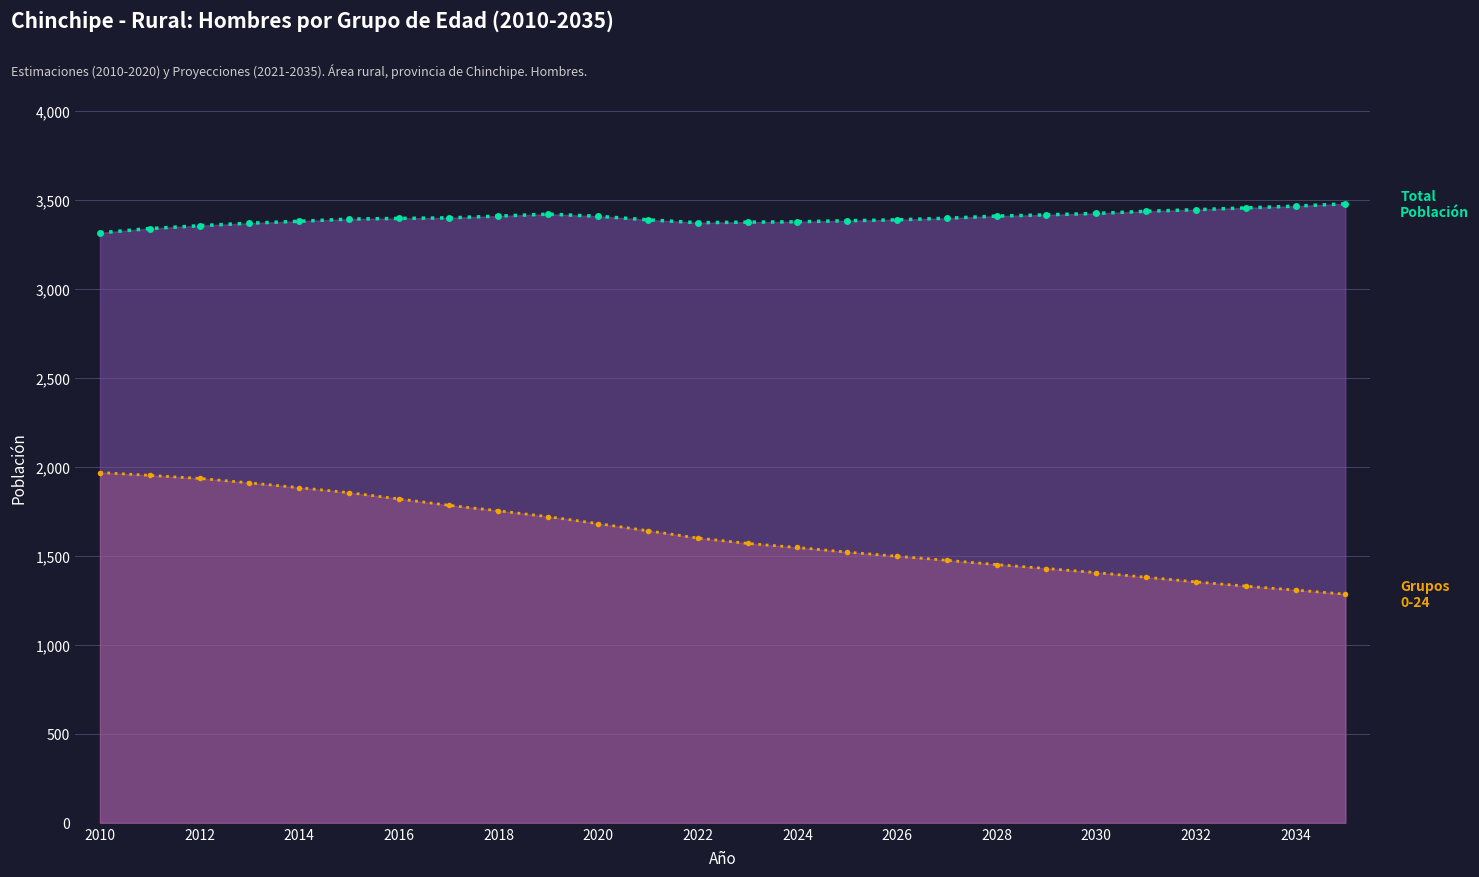

What is the greatest value displayed?

3476